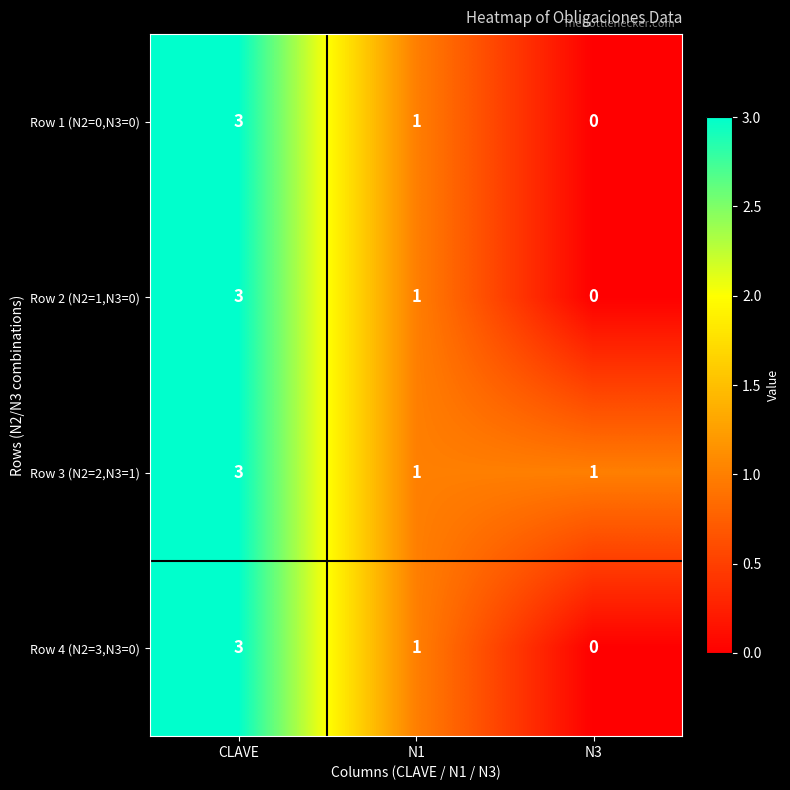

The Row 1 (N2=0,N3=0) series shows 2 at N1. True or false?

False